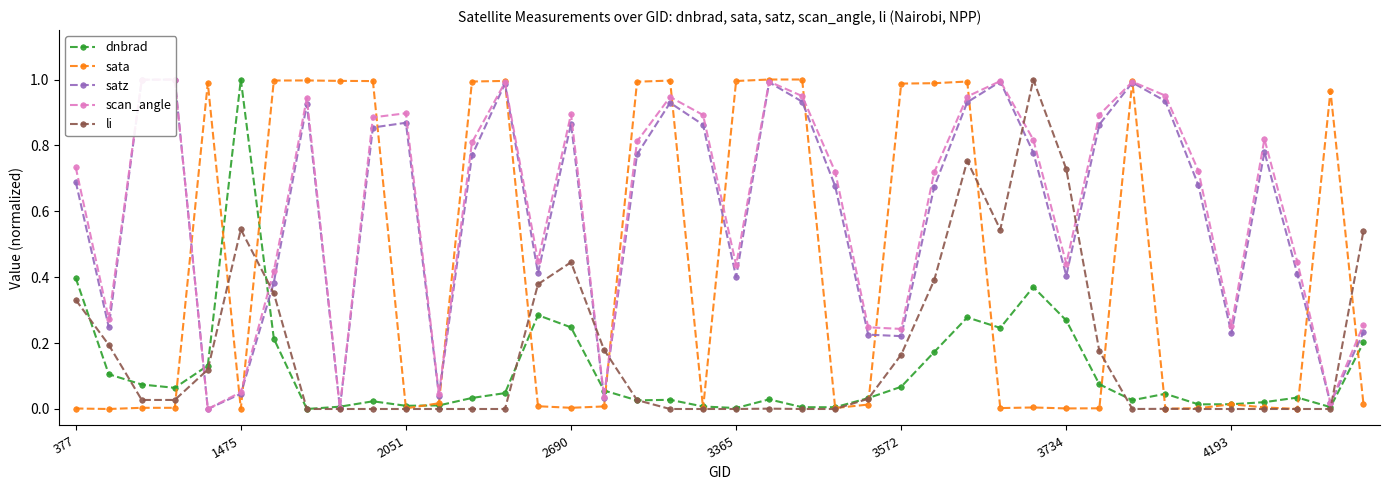

Rank the series at 37 from highest to lowest value.

scan_angle, satz, dnbrad, sata, li